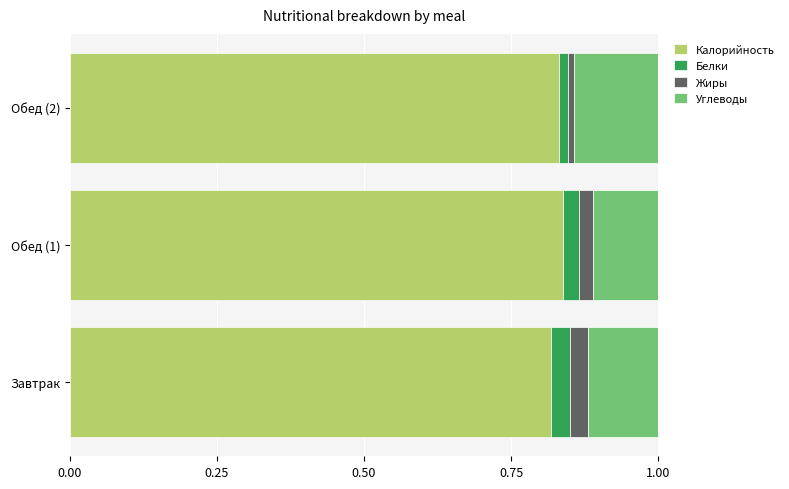

What is the sum of the Калорийность values at Обед (1) and Завтрак?

1.7